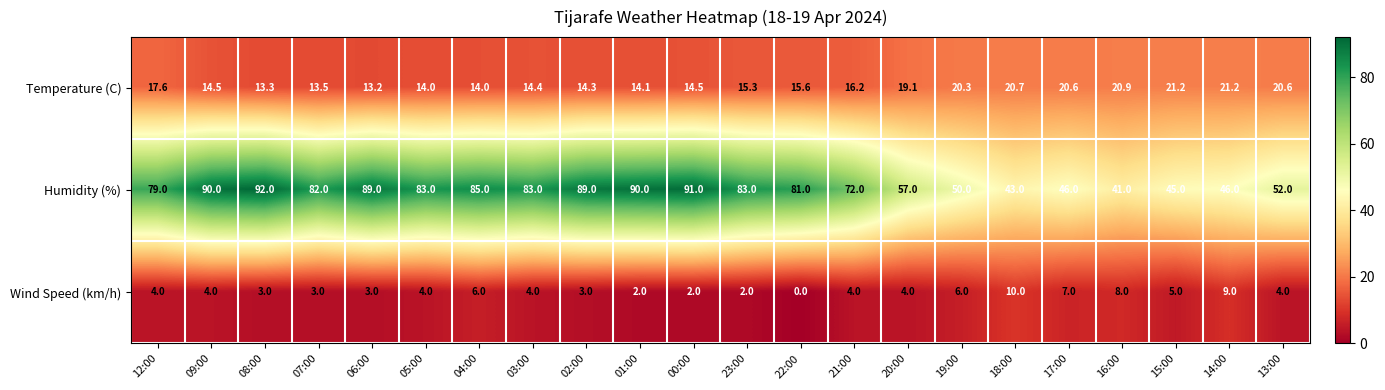

What is the maximum value for Humidity (%)?

92.0